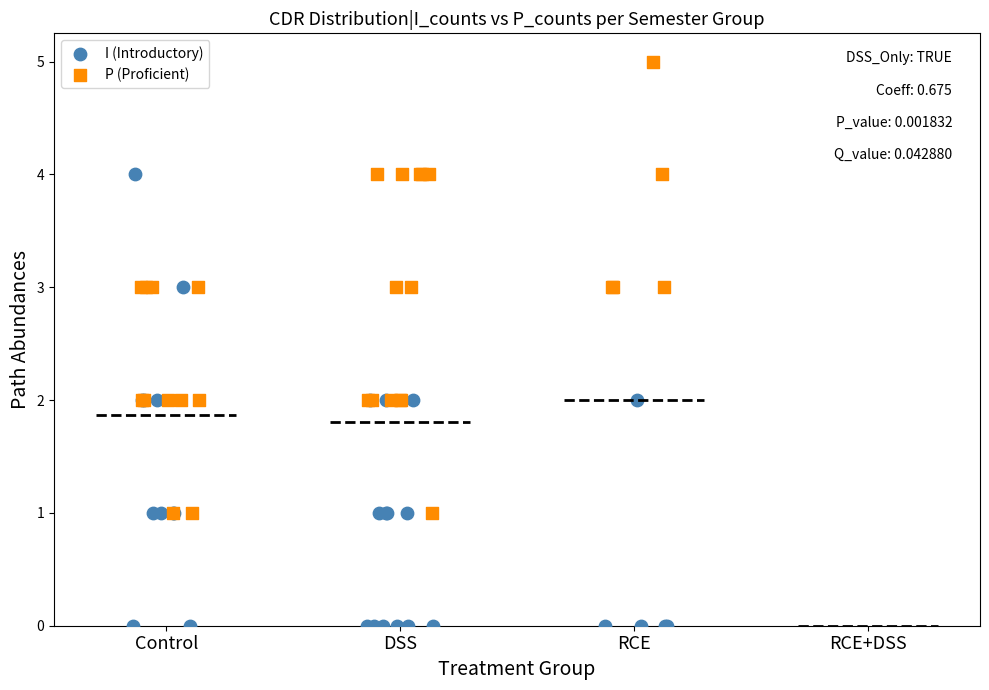

What are all the series names shown in the legend?

I (Introductory), P (Proficient)